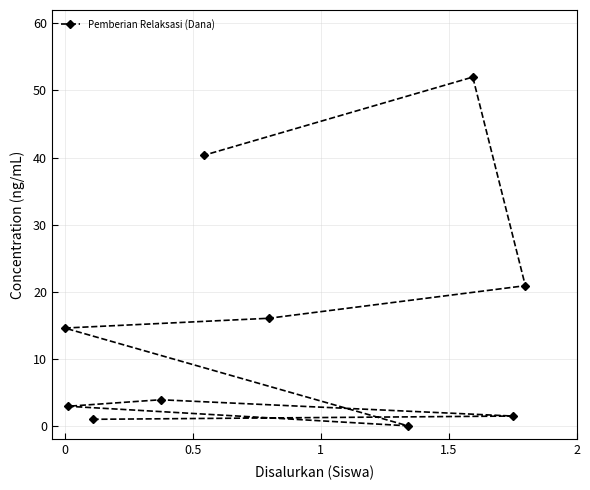

How many data points does each series have?

10